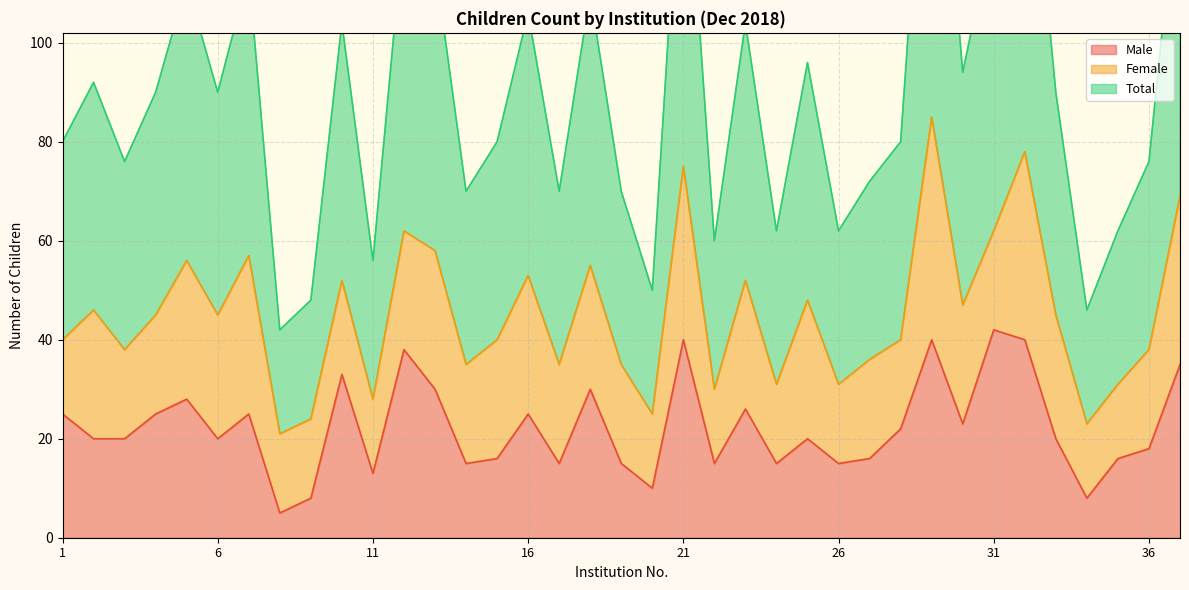

The value of Male at 1 is 41. True or false?

False